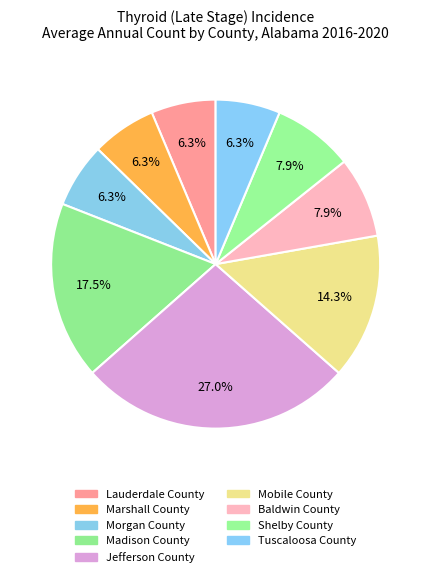

Is the sum of Lauderdale County and Tuscaloosa County greater than half?

No